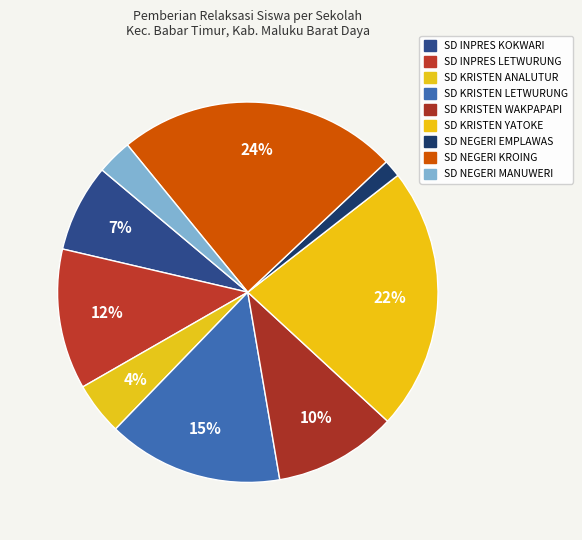

How many slices are in this pie chart?

9